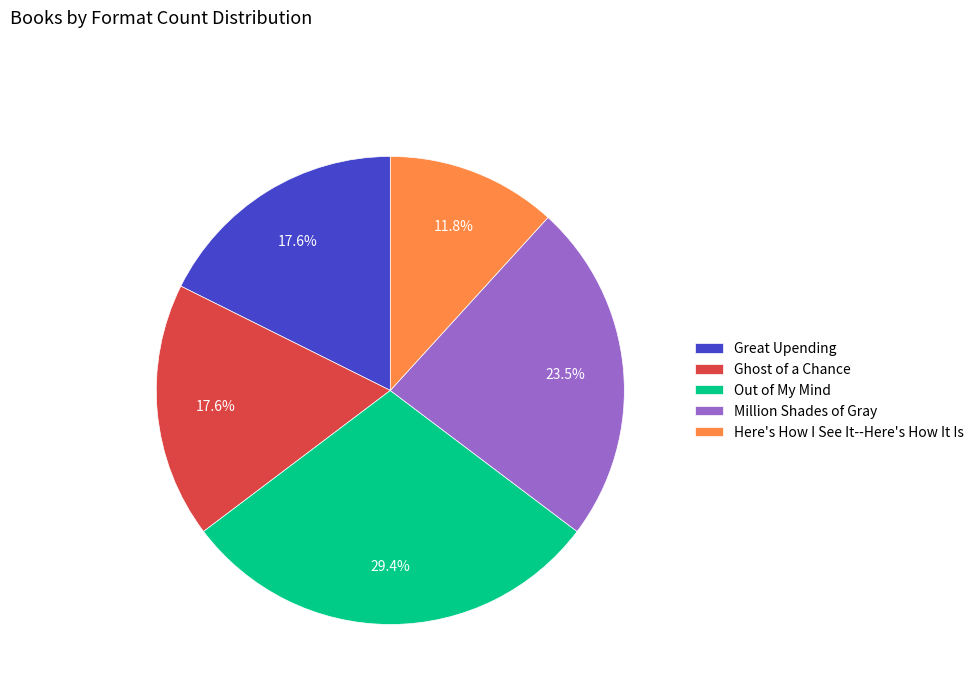

Which category has the smallest portion of the pie?

Here's How I See It--Here's How It Is